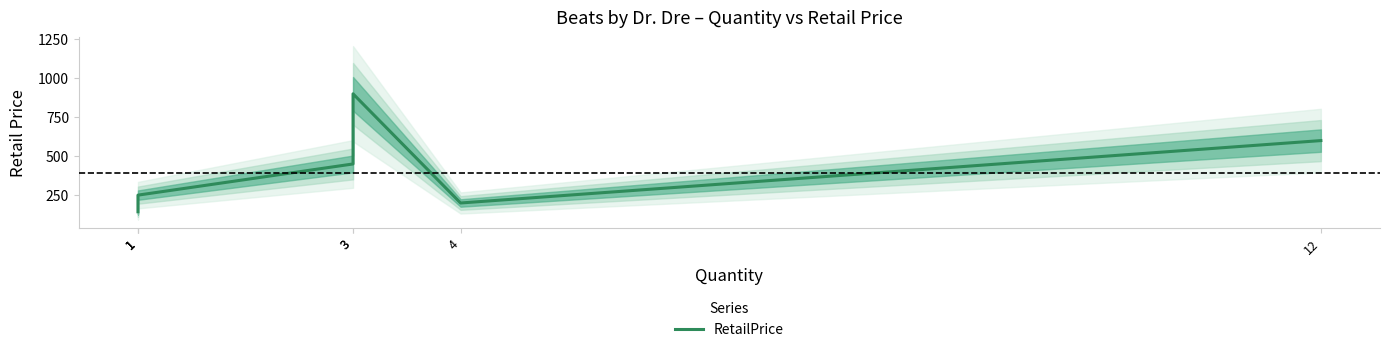

What is the smallest value displayed?

143.1